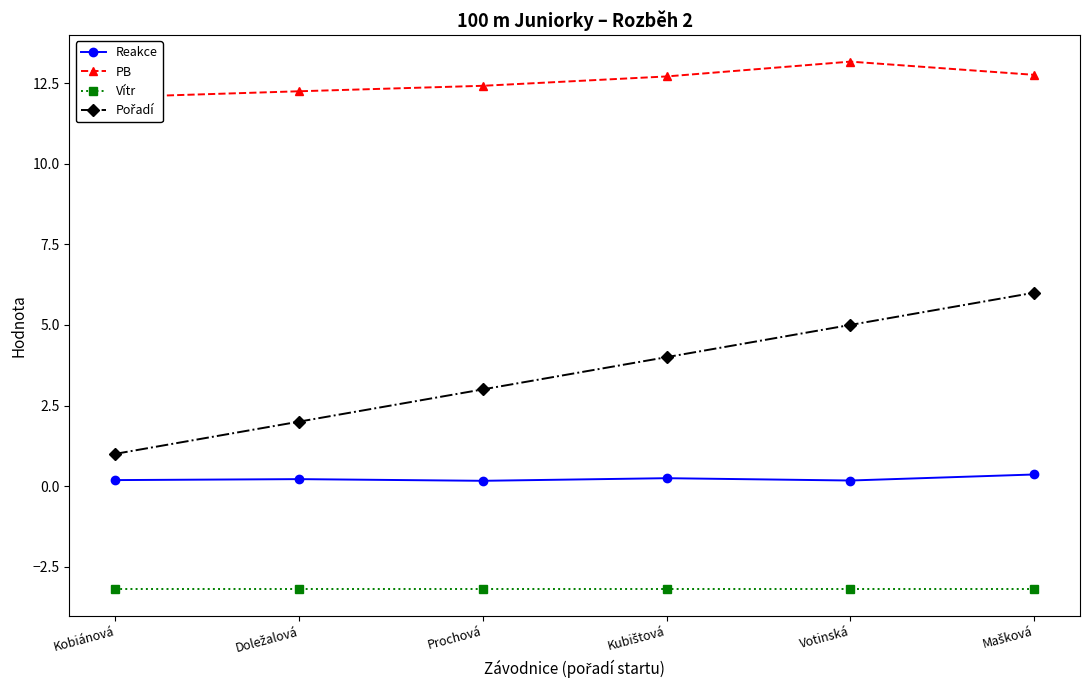

Reading left to right, transcribe all the data shown in this chart.

Reakce: 0.2	0.2	0.2	0.2	0.2	0.4
PB: 12.1	12.2	12.4	12.7	13.2	12.8
Vítr: -3.2	-3.2	-3.2	-3.2	-3.2	-3.2
Pořadí: 1.0	2.0	3.0	4.0	5.0	6.0